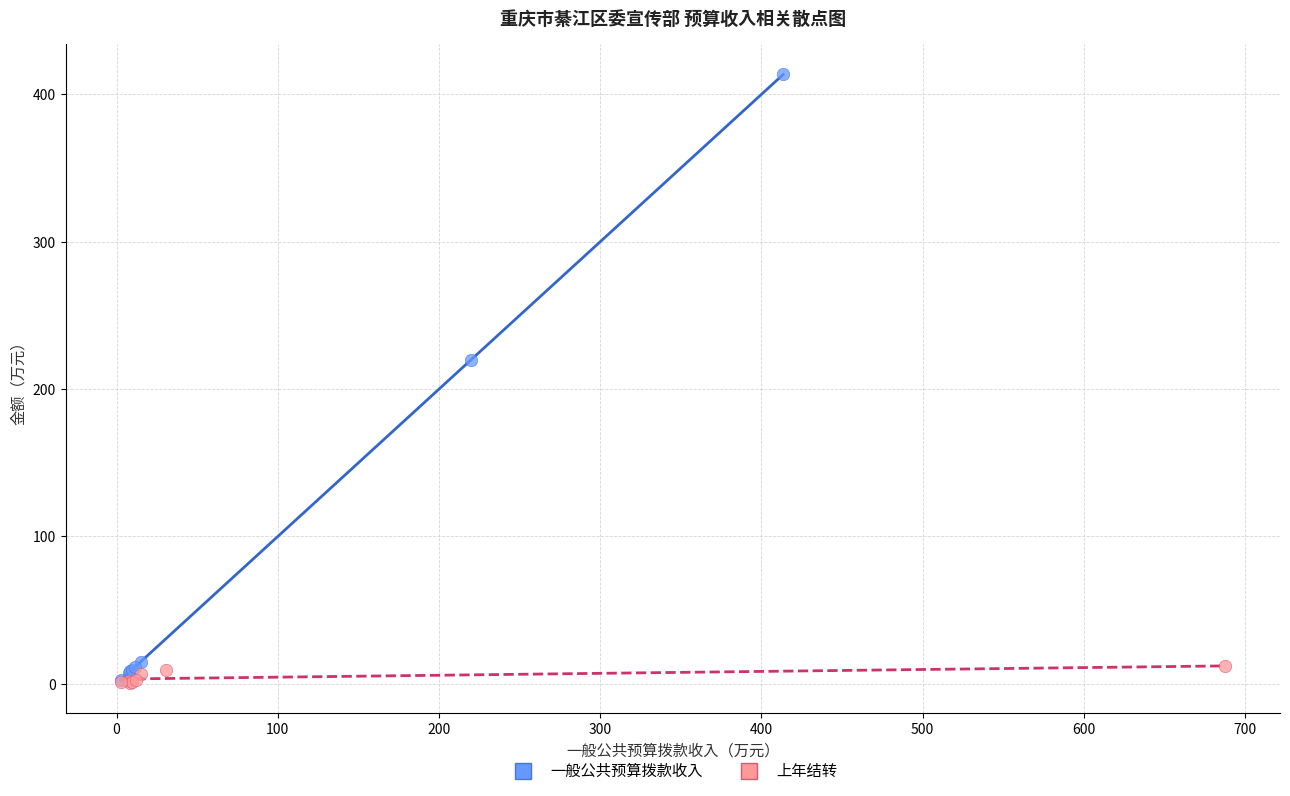

Which series has the largest Y range (max minus min)?

一般公共预算拨款收入